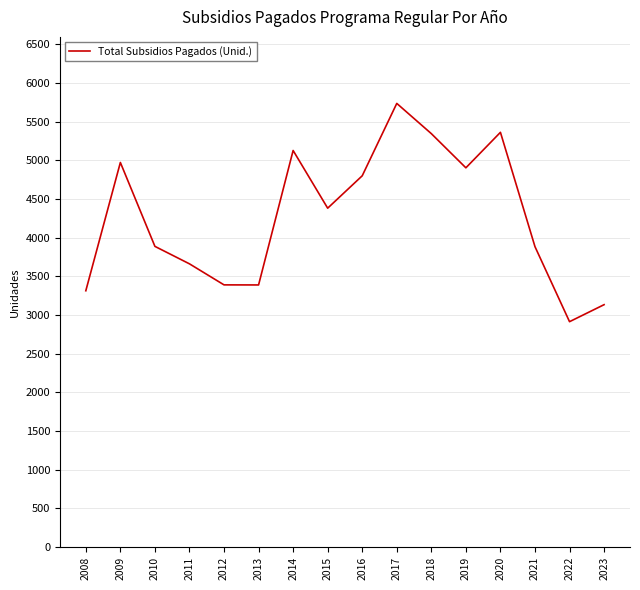

What is the difference between the maximum and minimum values?

2823